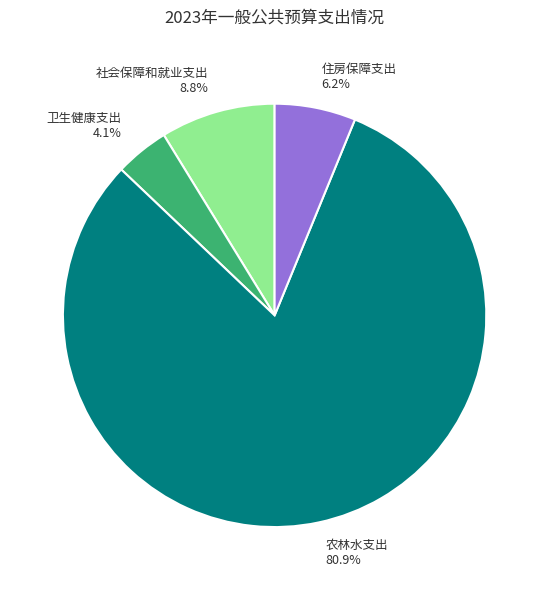

Is it true that 农林水支出 is 81% of the pie?

True